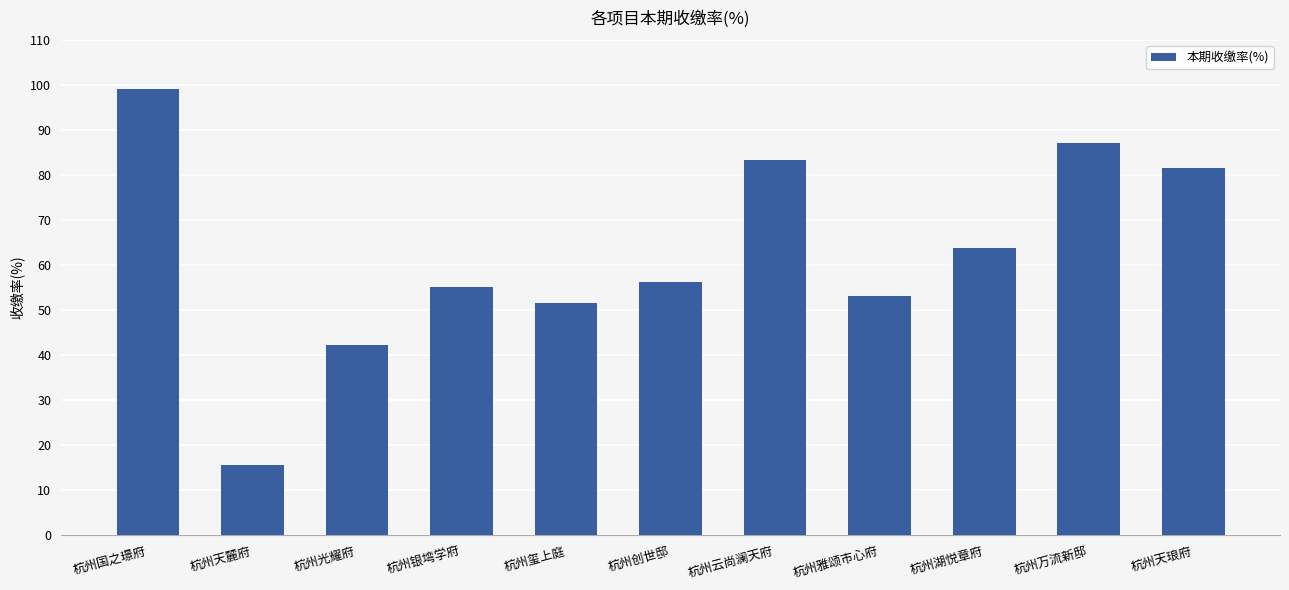

What is the label of the 4th bar from the right?

杭州雅颂市心府